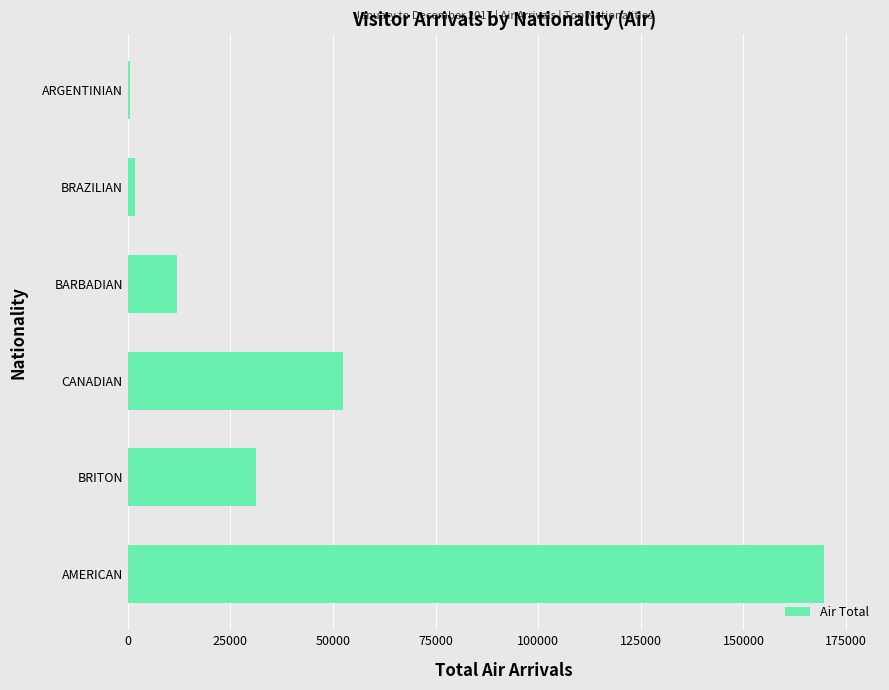

Which has a higher value, ARGENTINIAN or CANADIAN?

CANADIAN